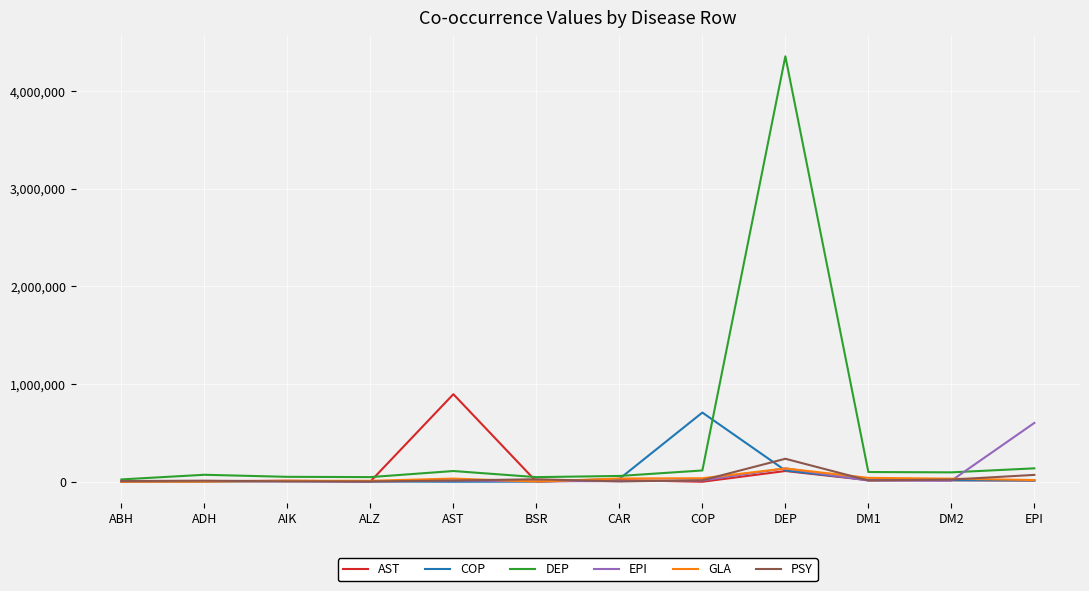

The GLA series shows 136060.4 at DEP. True or false?

True